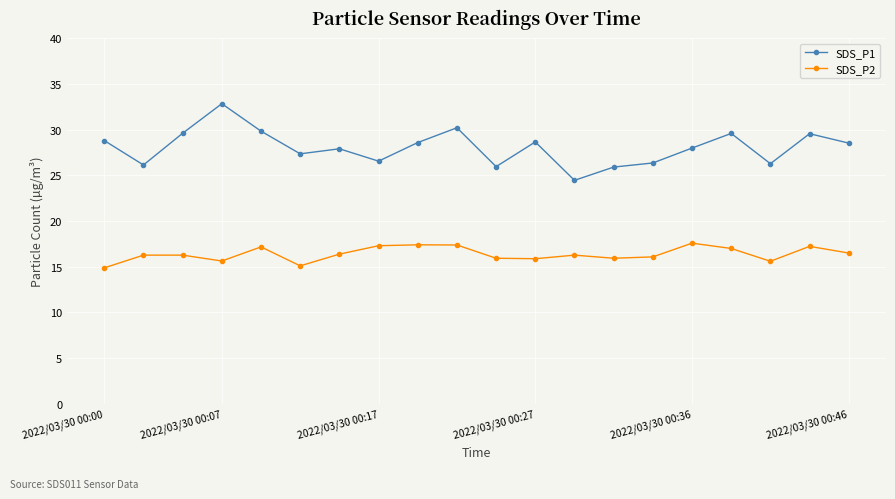

What is the smallest value displayed?

14.9